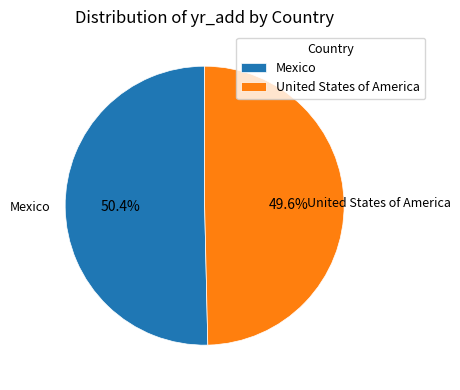

Between Mexico and United States of America, which is larger?

Mexico